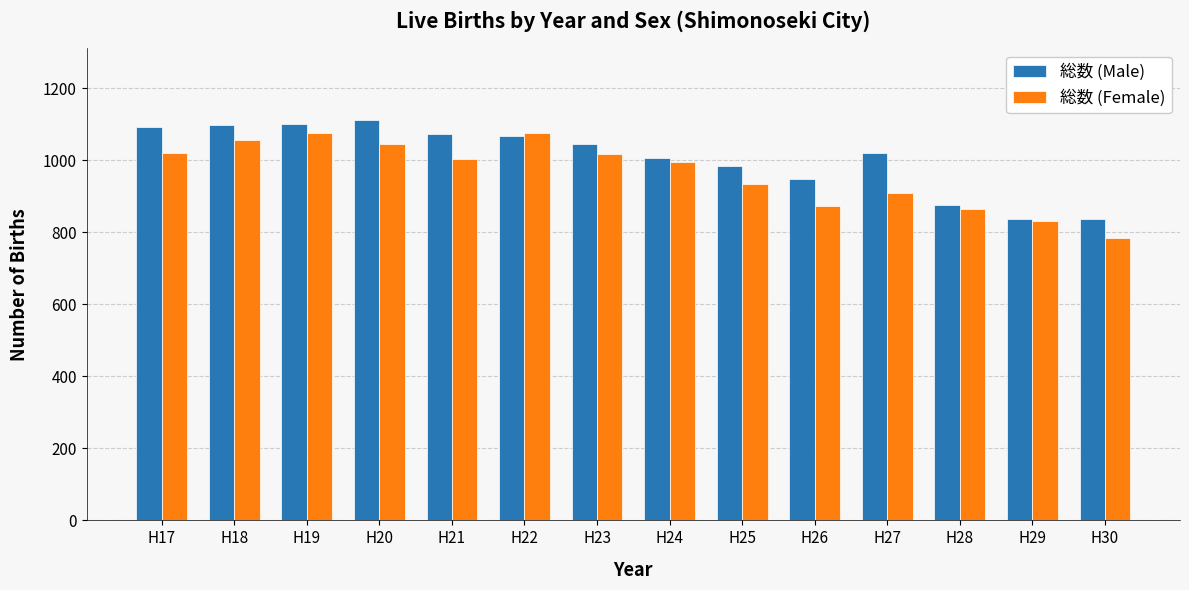

Is it true that 総数 (Male) equals 1604 at H27?

False